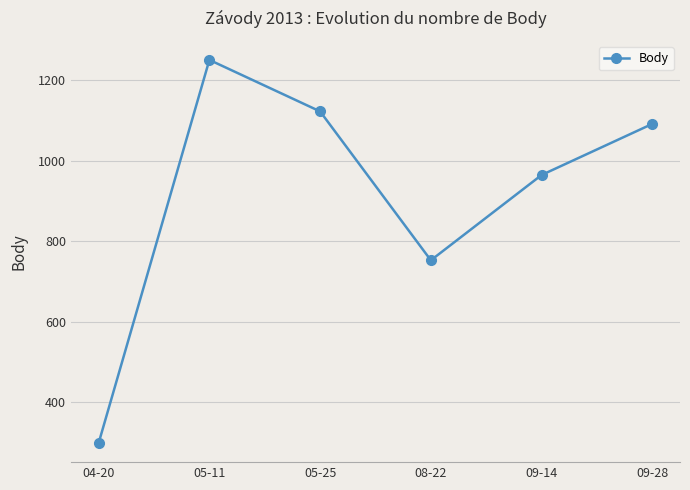

True or false: the data shows 299 at 04-20.

True